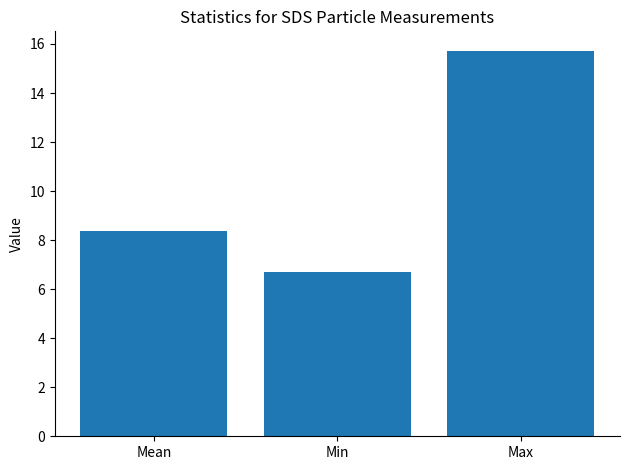

What is the maximum value shown in the chart?

15.7